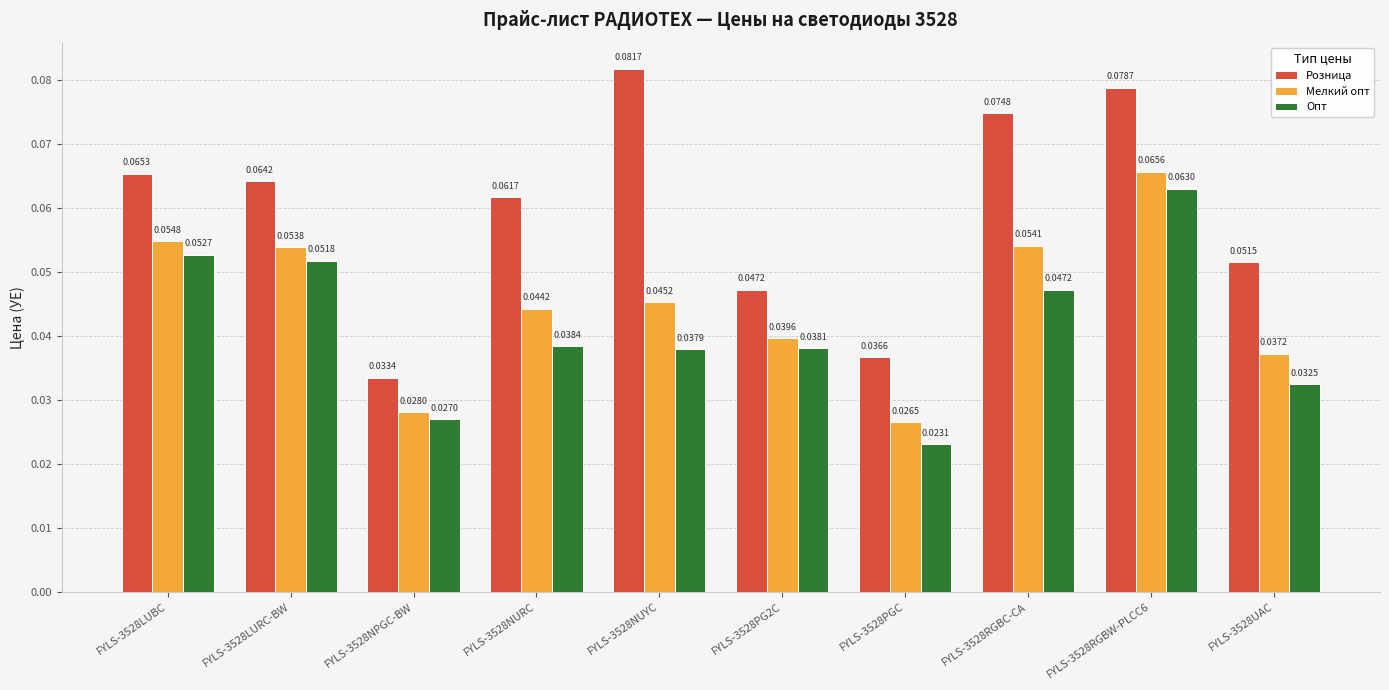

What is the label of the 5th bar from the left?

FYLS-3528NUYC